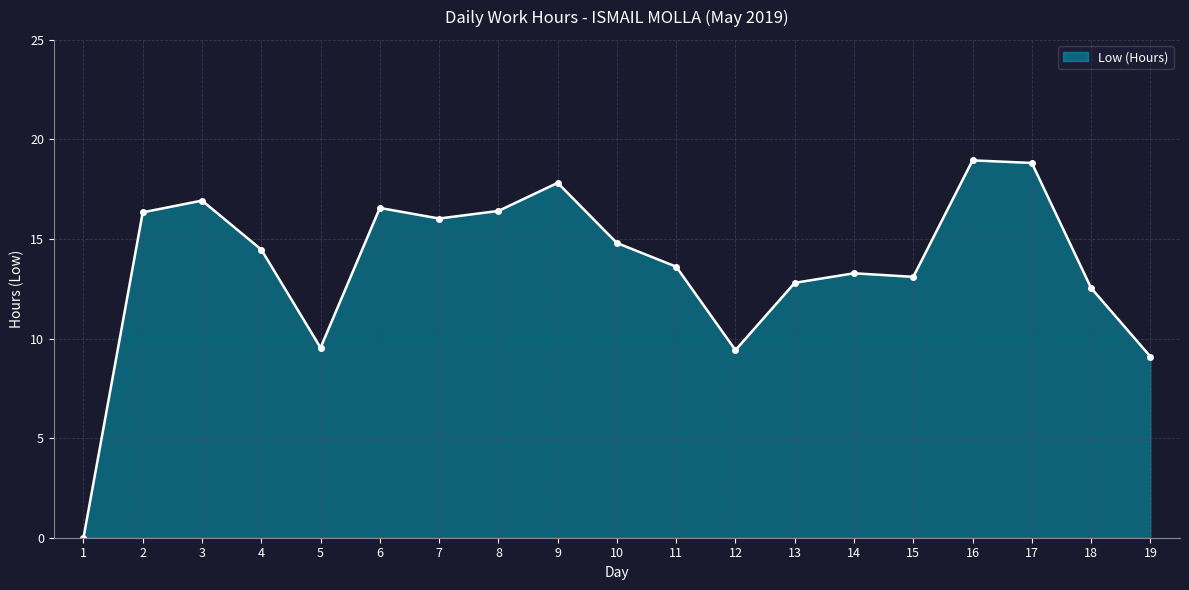

What is the value of the 3rd point from the left?

16.9